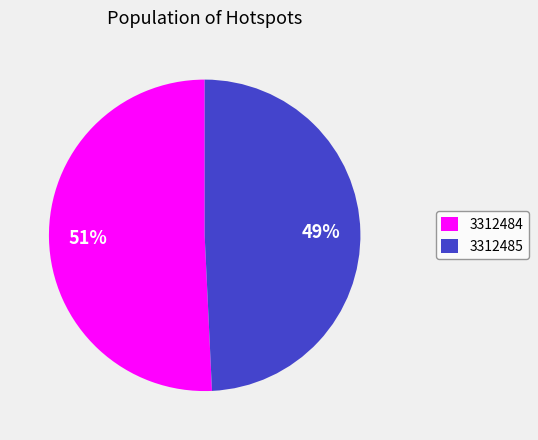

True or false: 3312485 accounts for 49% of the total.

True